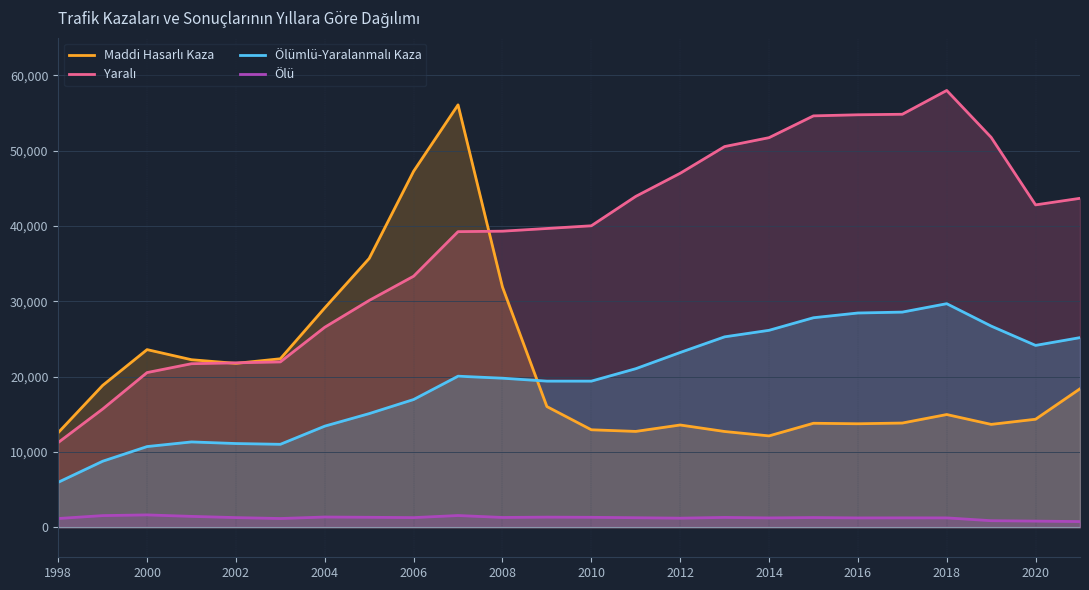

What is the maximum value shown in the chart?

57993